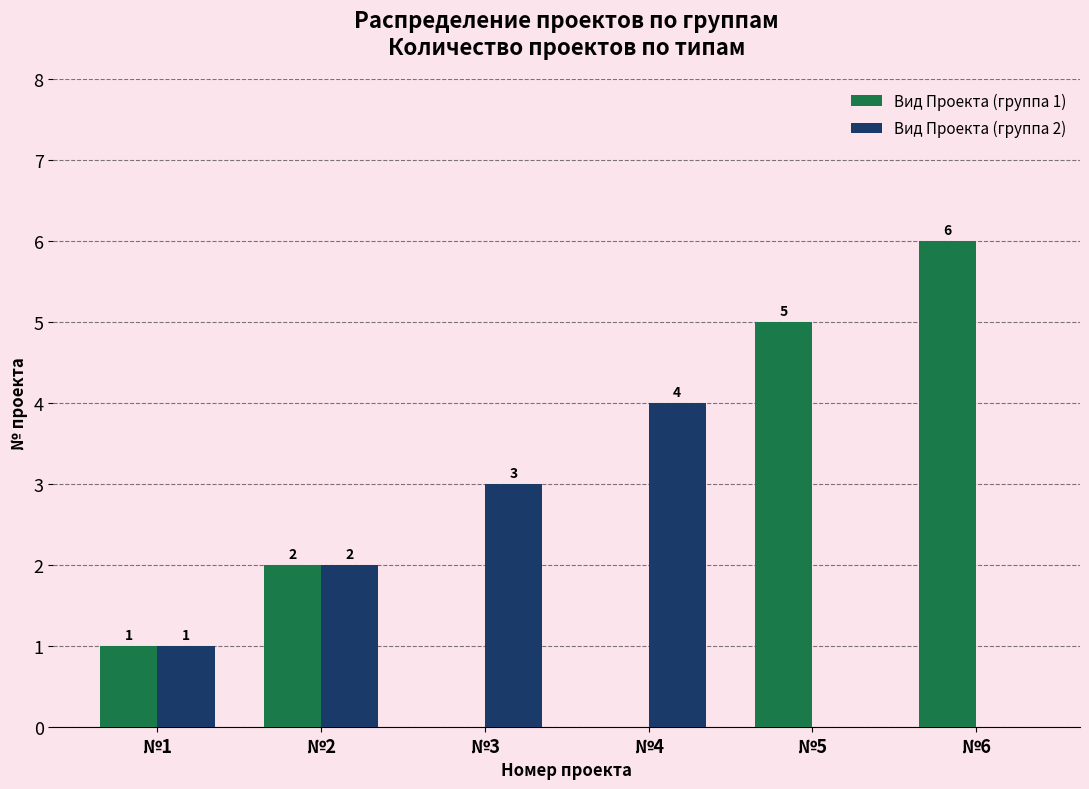

Between №1 and №5, which series saw the biggest shift?

Вид Проекта (группа 1)